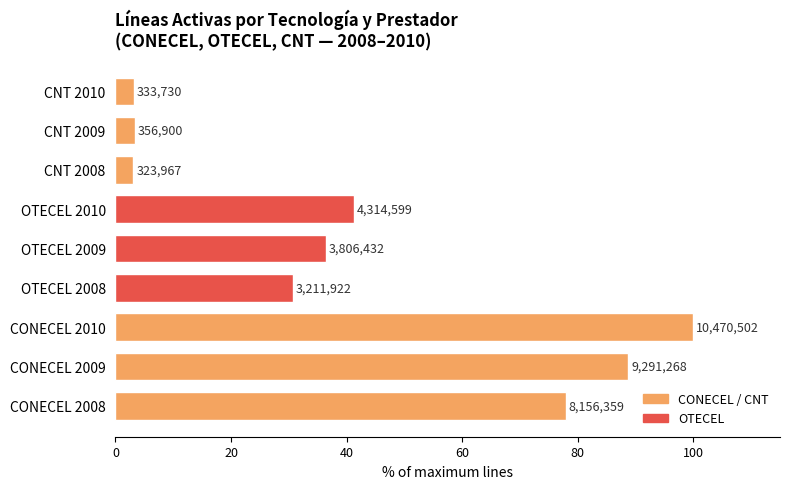

Are the bars horizontal?

Yes